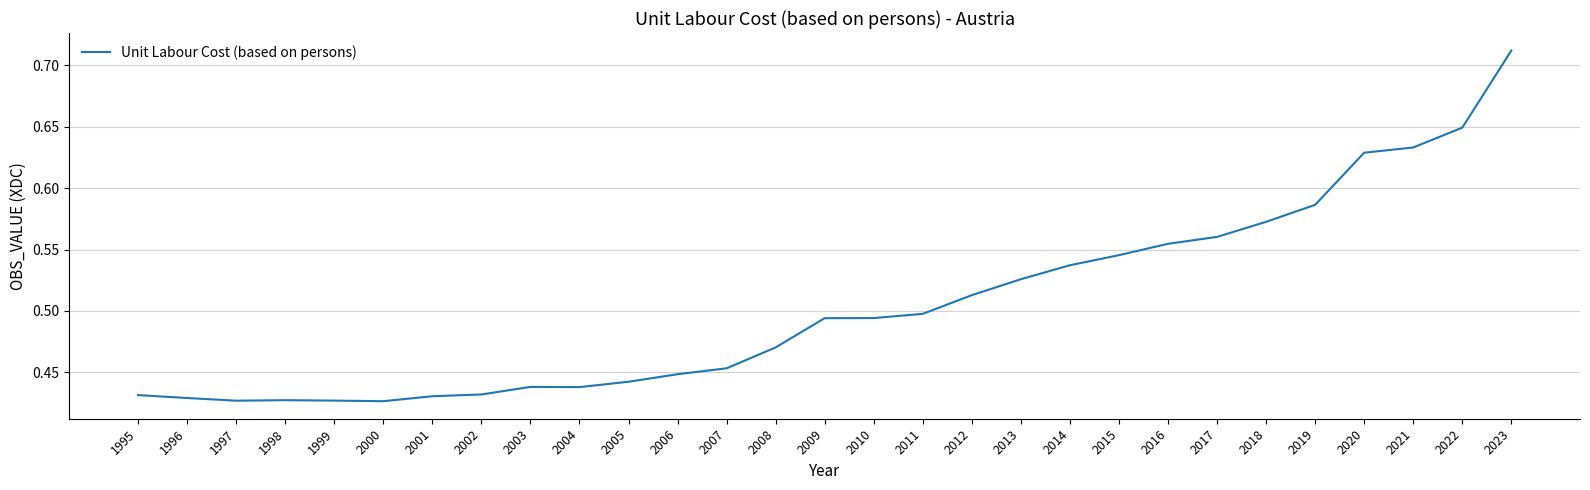

Which has a higher value, 2020 or 1995?

2020